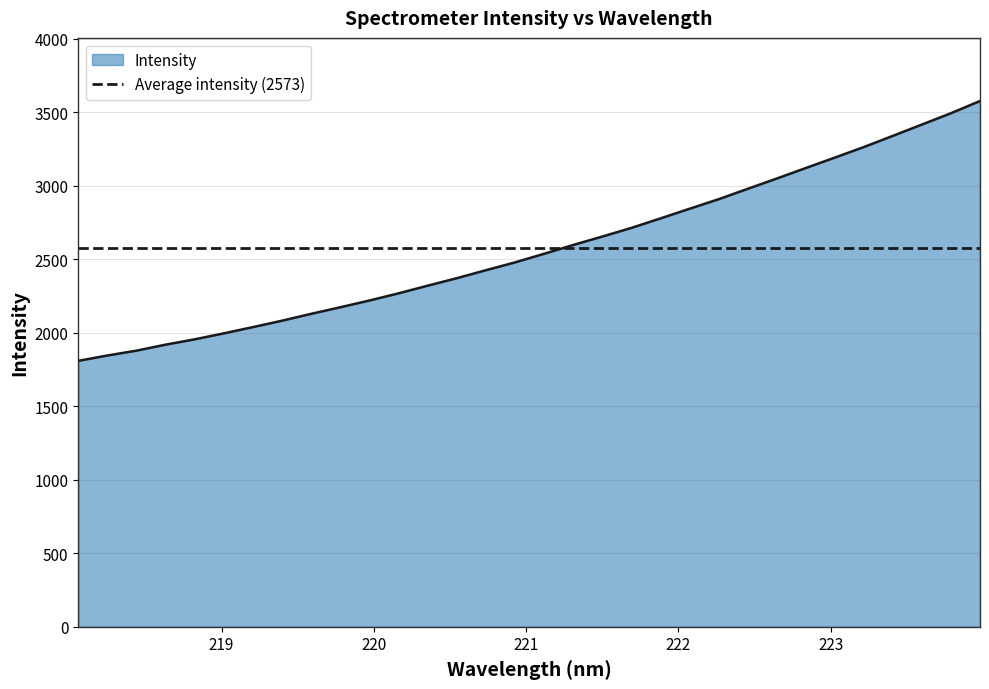

Is it true that the value at 221.3083 is 2595.9?

True